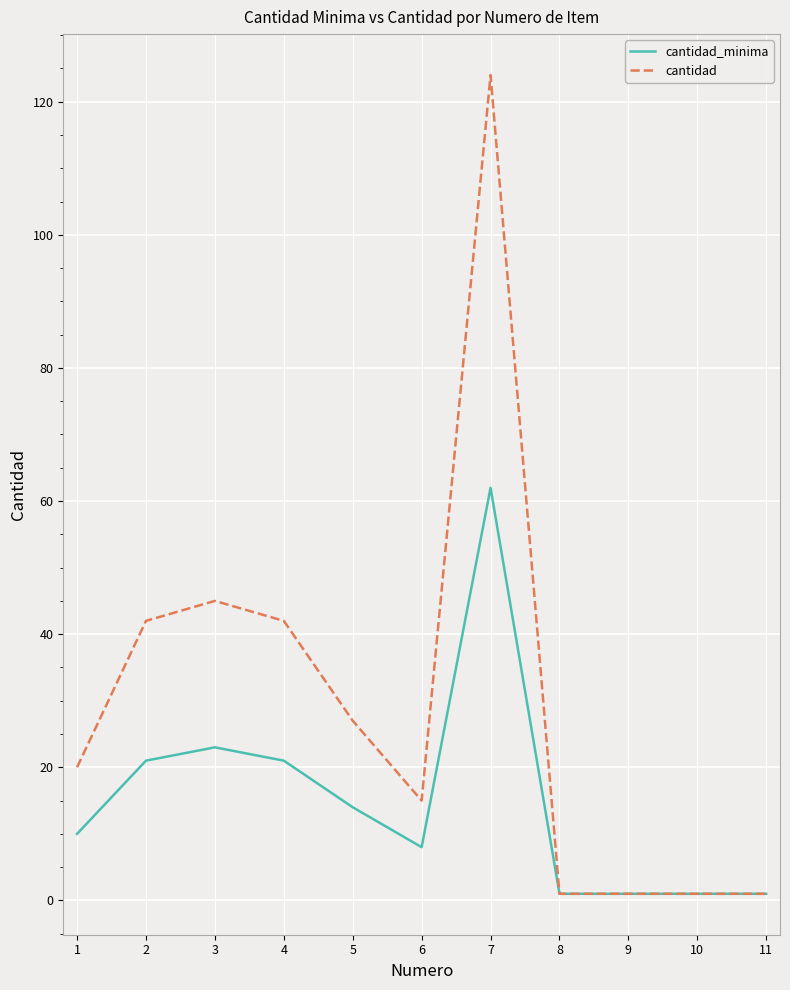

Which series has the largest range (max minus min)?

cantidad